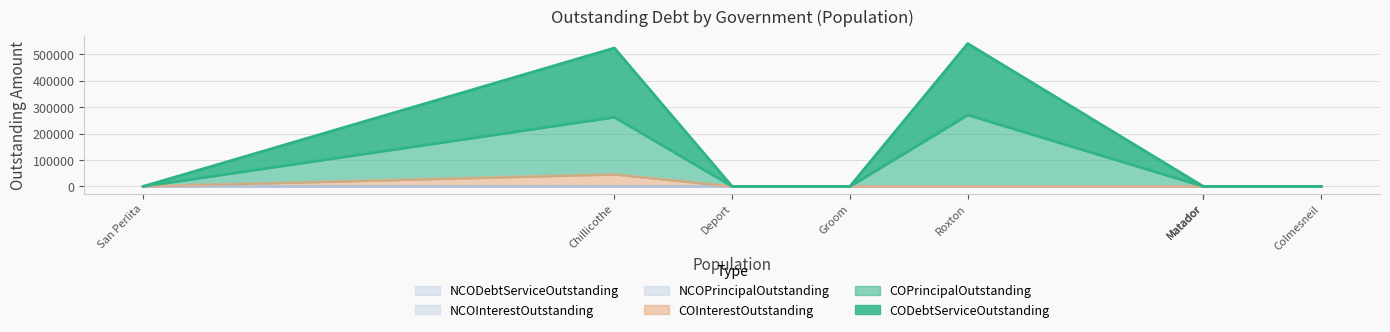

Which series has the largest total across all categories?

CODebtServiceOutstanding